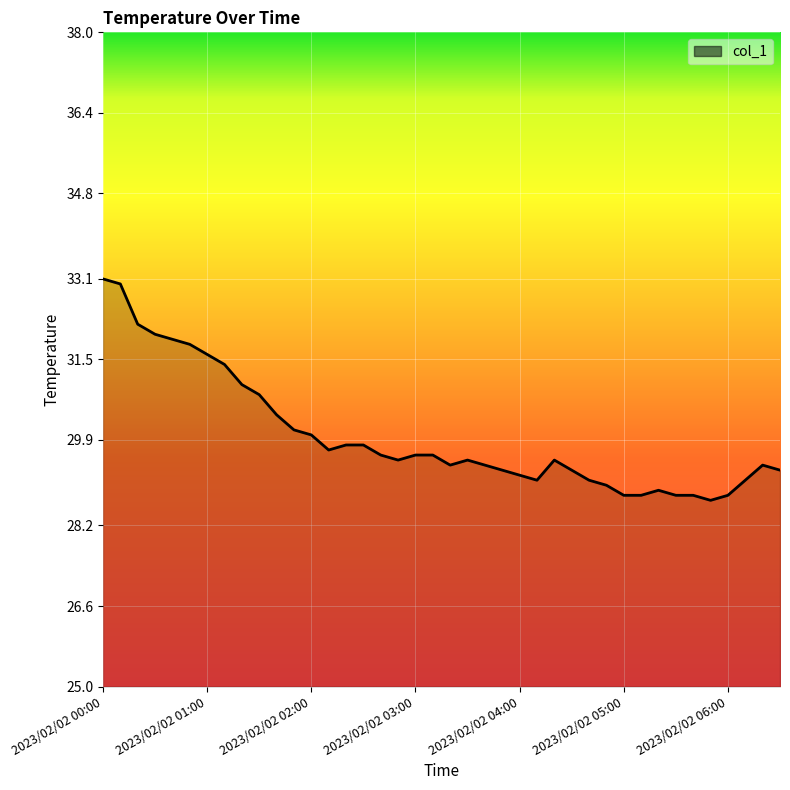

What is the greatest value displayed?

33.1